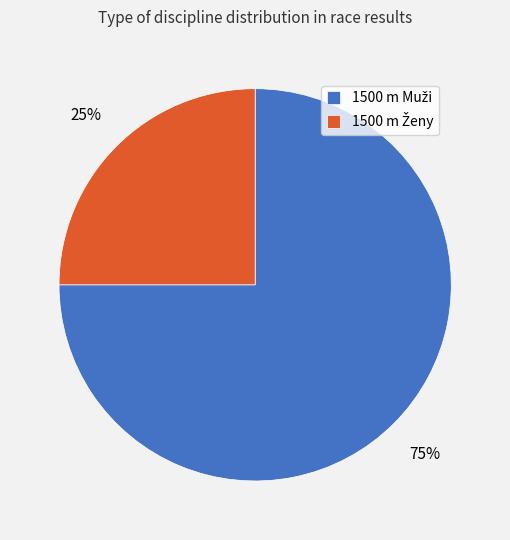

How many slices are in this pie chart?

2